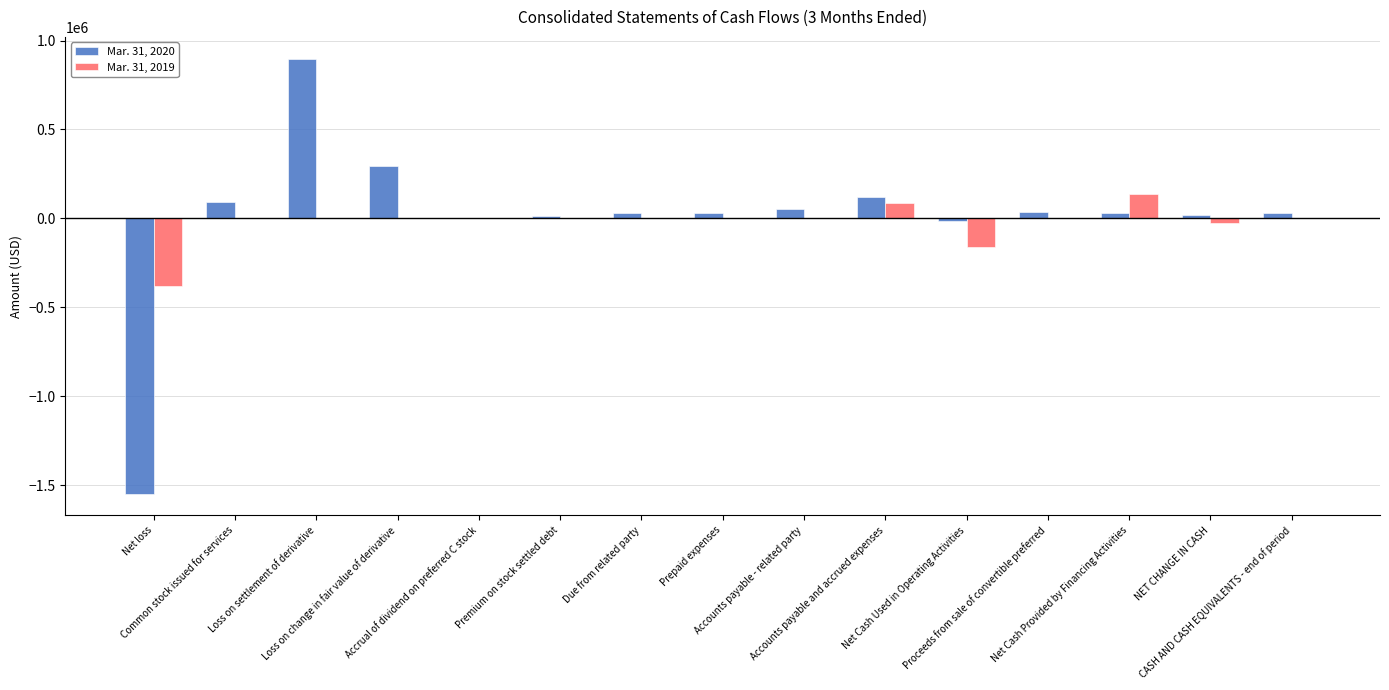

What is the label of the 1st bar from the left?

Net loss